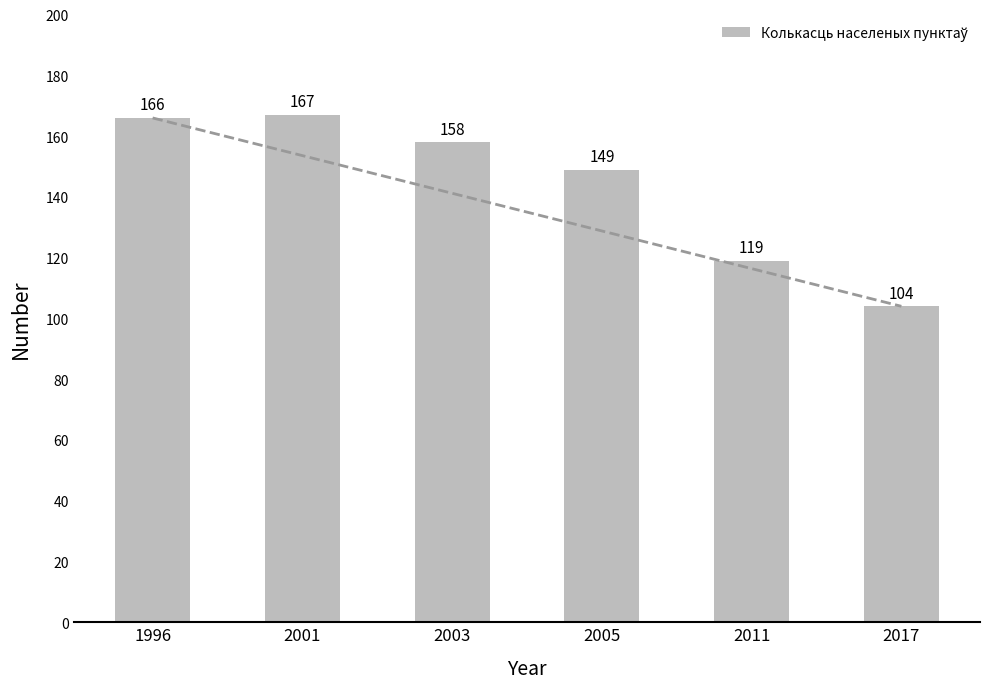

List the labels in order of value, smallest first.

2017, 2011, 2005, 2003, 1996, 2001